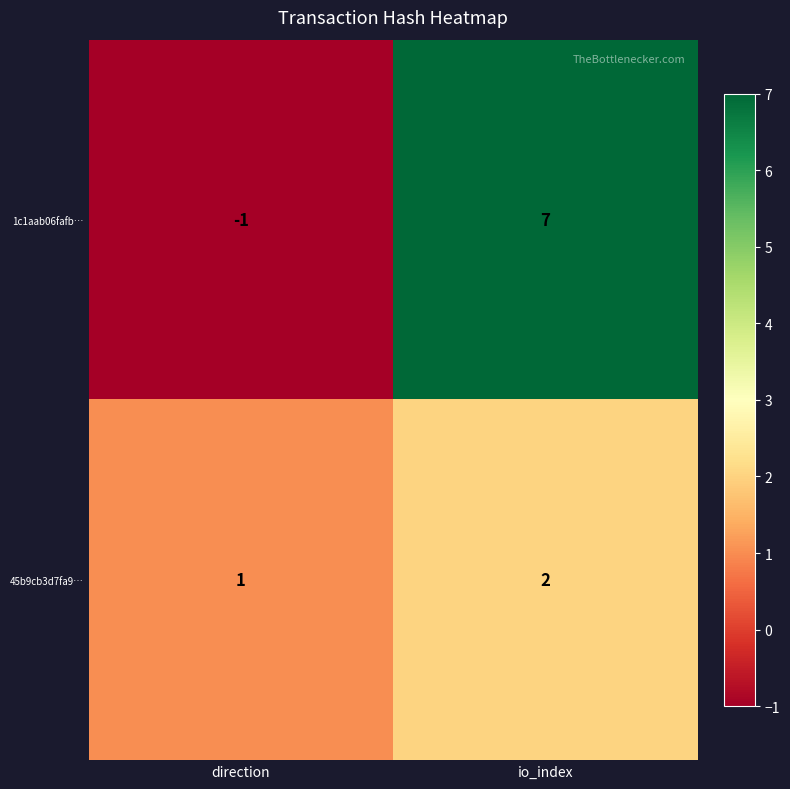

What is the spread (max minus min) of values at io_index?

5